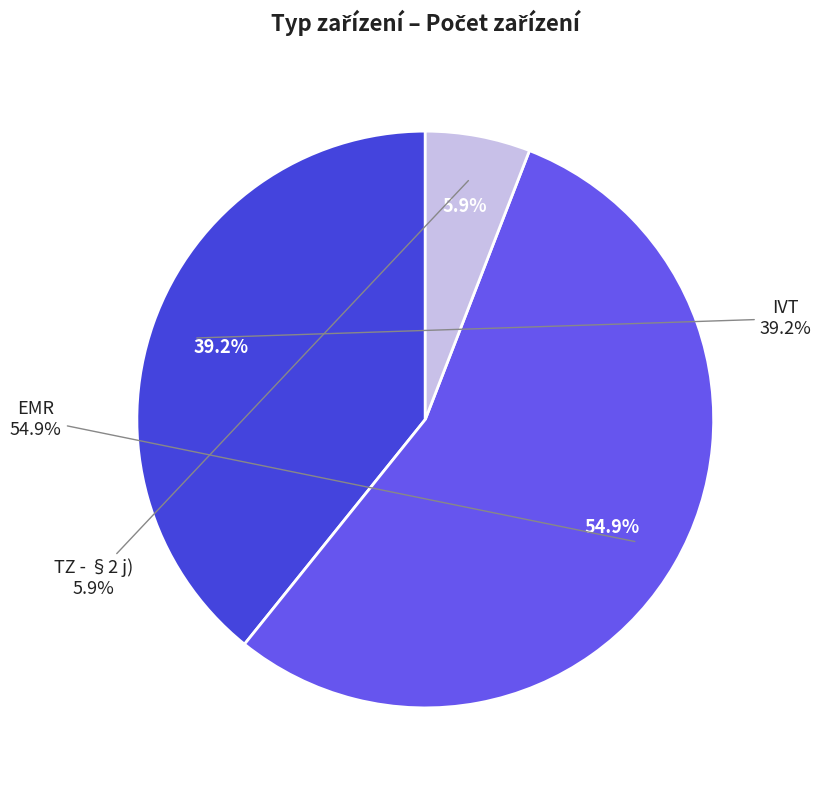

What portion of the pie excludes TZ - §2 j)?

94.1%